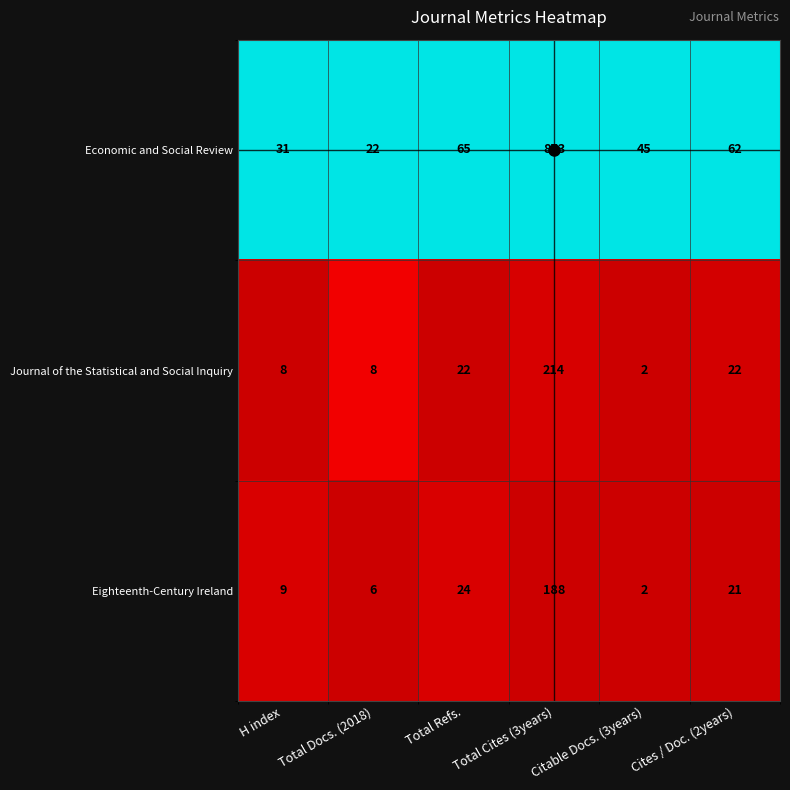

What is the maximum value shown in the chart?

873